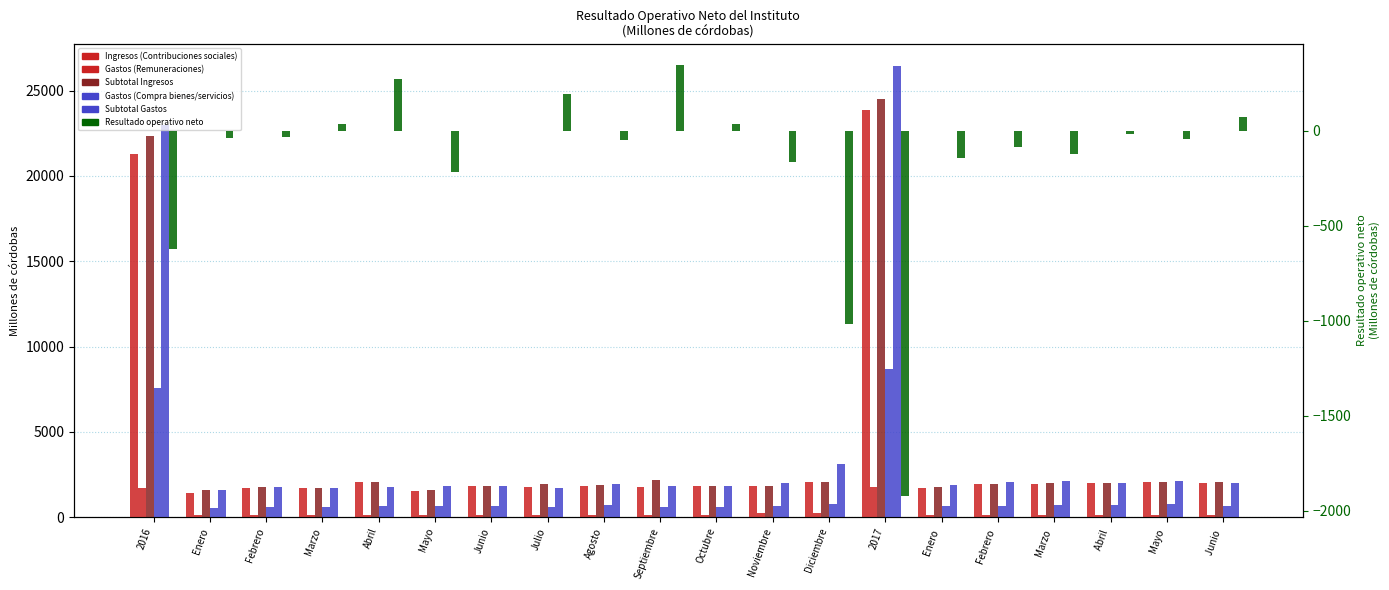

Read the Gastos (Compra bienes/servicios) value at Octubre.

584.8